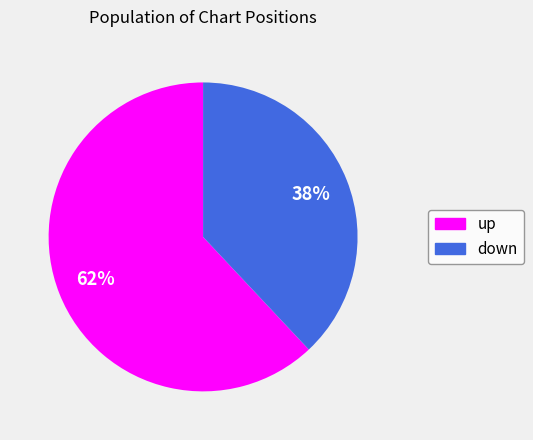

To the nearest percent, what is the difference between the largest and smallest slice percentages?

24%